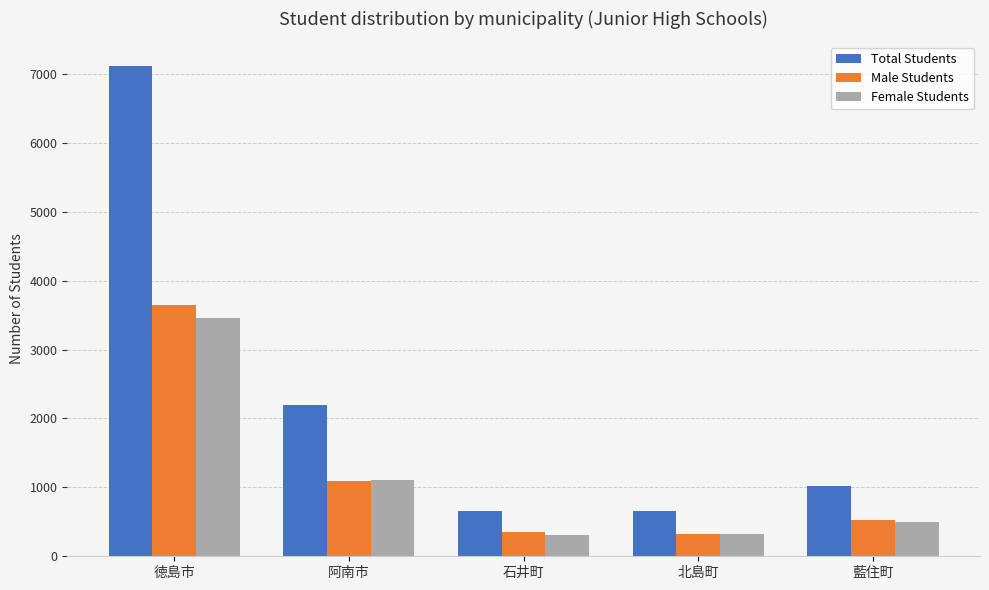

What is the difference between the Total Students values at 北島町 and 徳島市?

6465